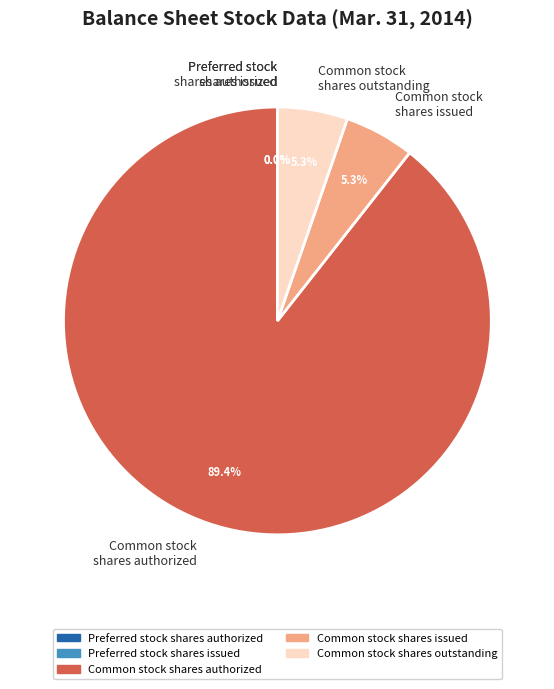

Which category has the biggest portion of the pie?

Common stock shares authorized